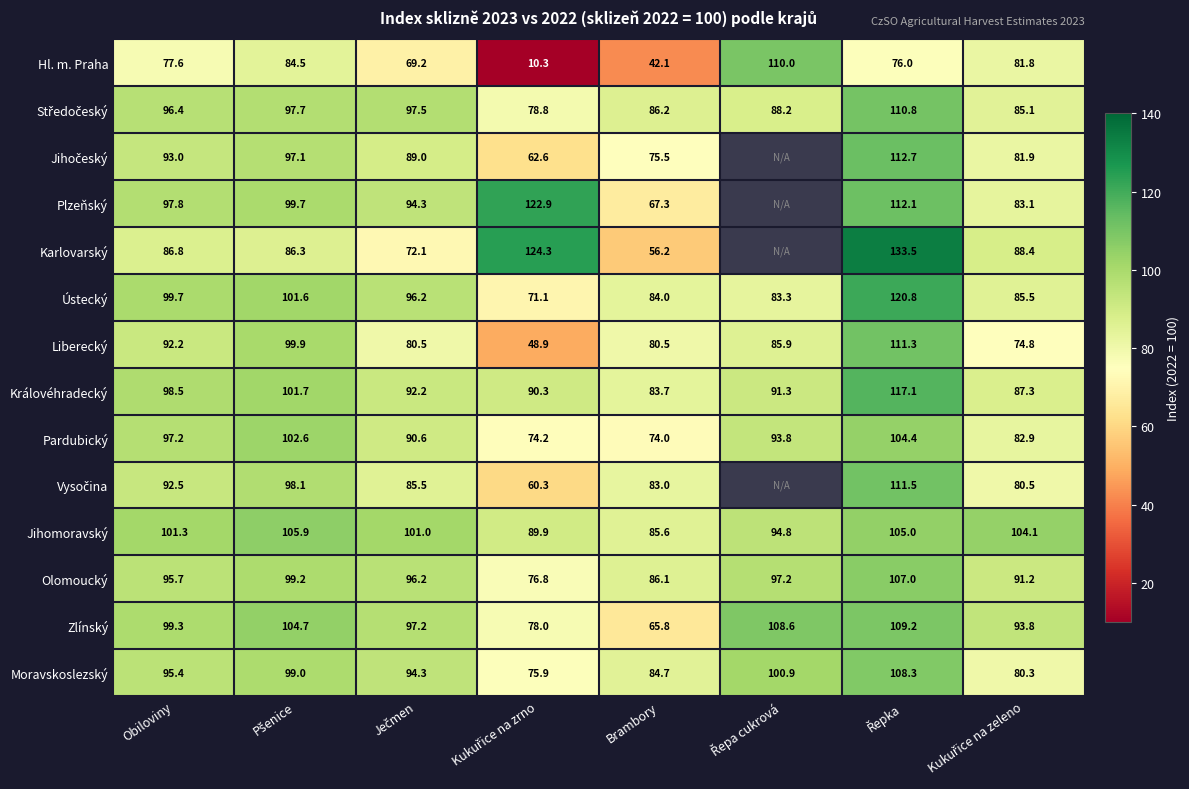

What is the average value of the Královéhradecký series?

95.3